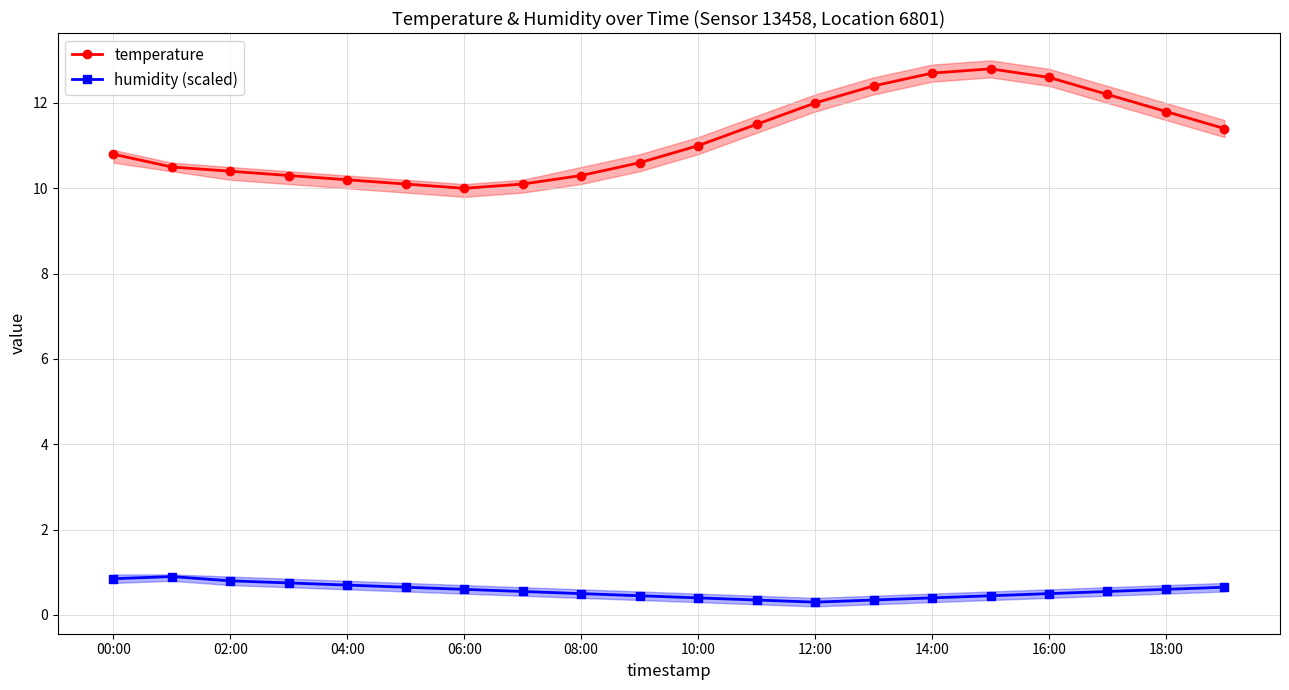

True or false: humidity (scaled) and temperature cross at least once.

False